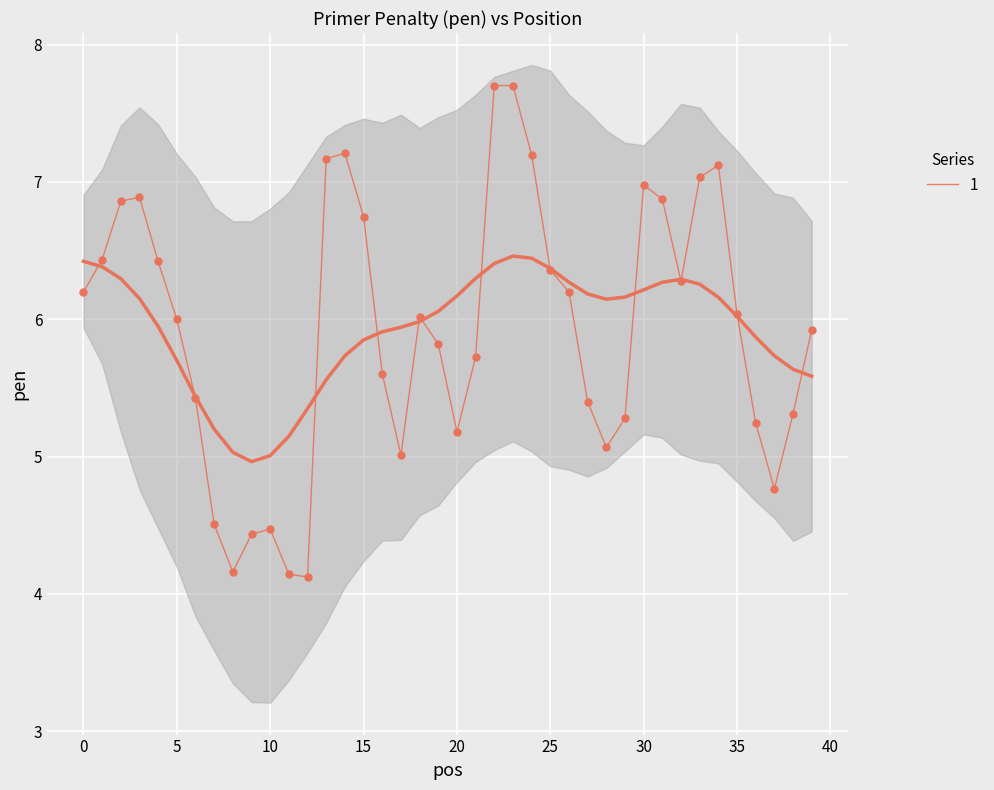

What is the change in value from 16 to 37?

-0.8